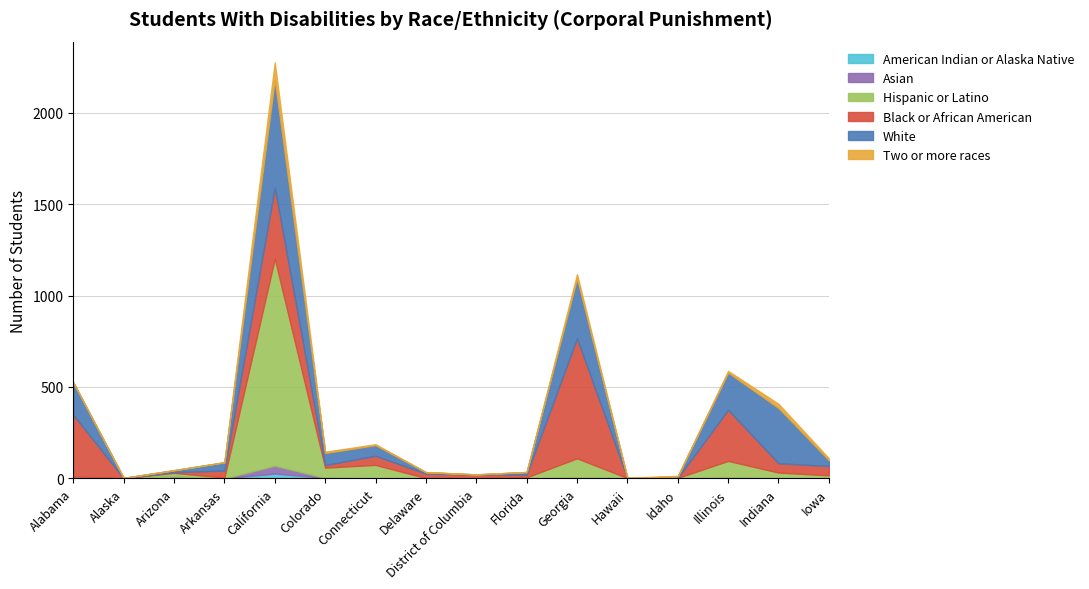

What is the difference between the maximum and minimum values in the Hispanic or Latino series?

1132